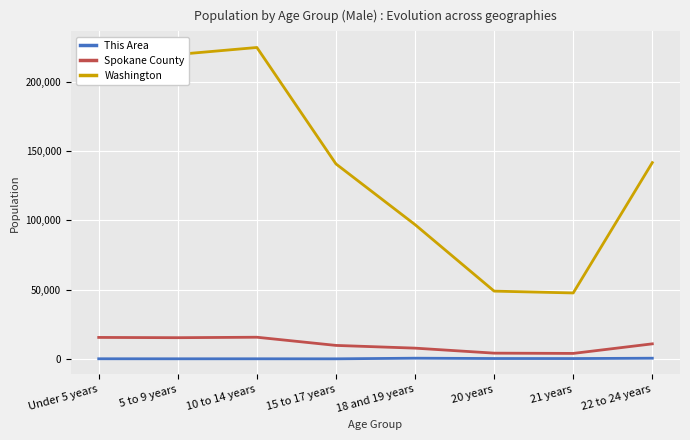

Is the value of This Area at 15 to 17 years greater than the value of Spokane County at 21 years?

No